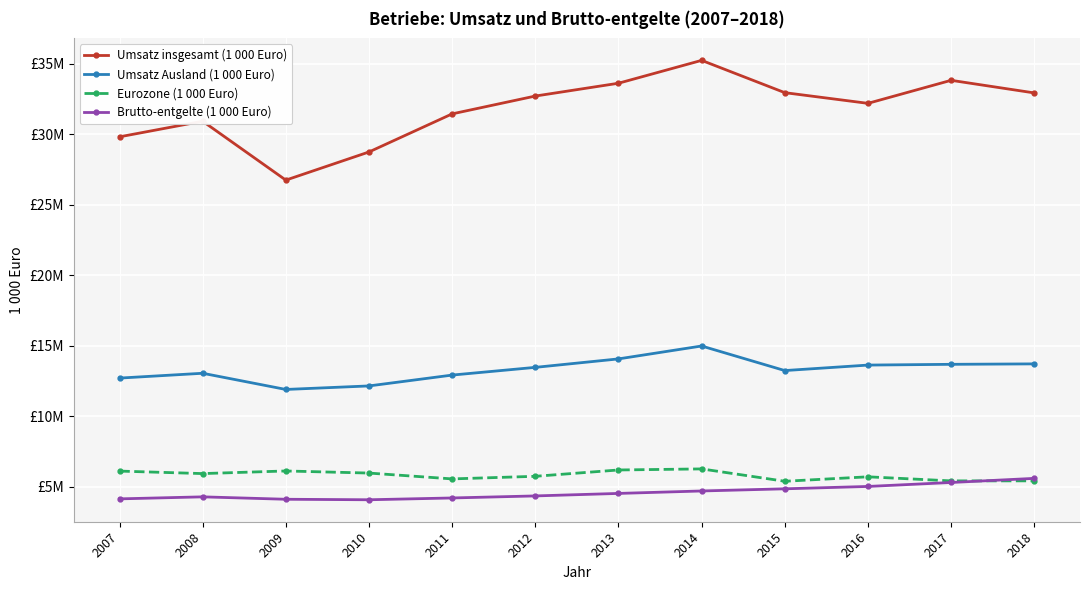

The Umsatz Ausland (1 000 Euro) series shows 13641125.1 at 2016. True or false?

True